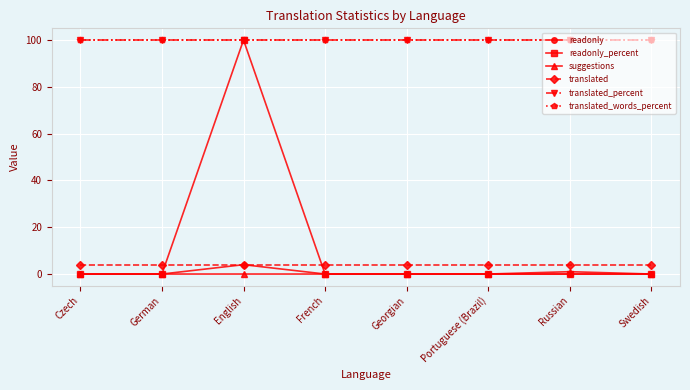

Which category has the highest value in the translated_words_percent series?

Czech